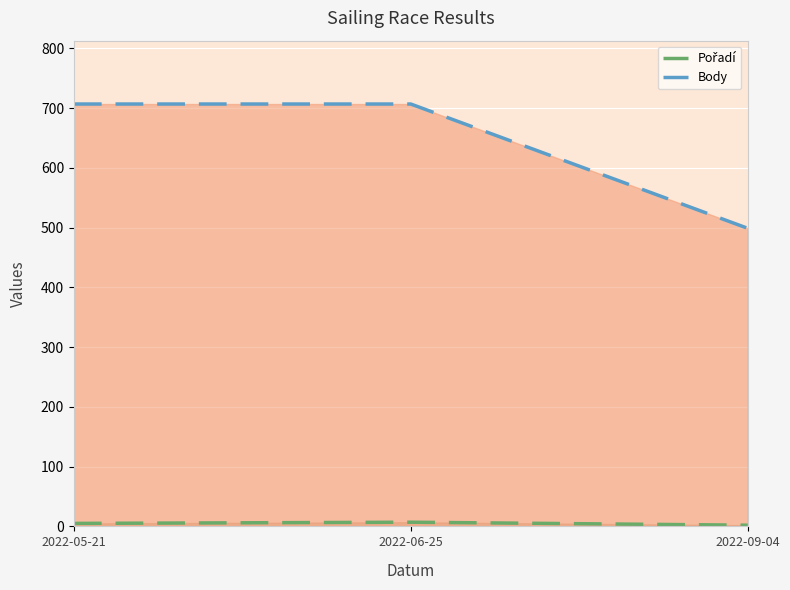

Which series changed the most between 2022-05-21 and 2022-06-25?

Pořadí